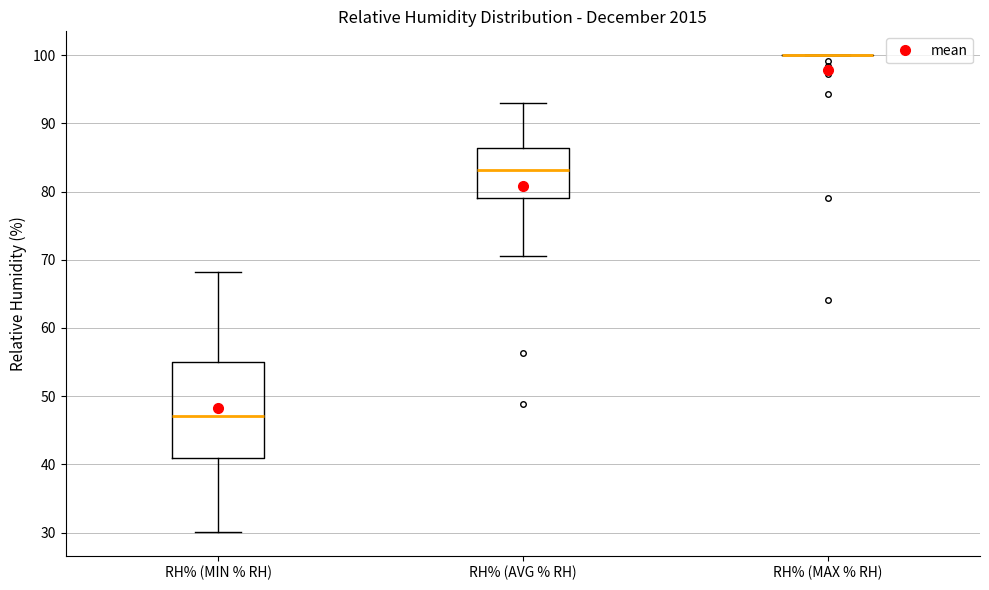

Reading left to right, read every box against the y-axis: the position of its median line, the range the box covers, and the ends of its whiskers. The values are not printed on the chart, so give them approximately, as read against the axis.

RH% (MIN % RH): median 47, box 41 to 55, whiskers 30 to 68
RH% (AVG % RH): median 83, box 79 to 86, whiskers 71 to 93
RH% (MAX % RH): box collapsed to a line at 100, whiskers 100 to 100